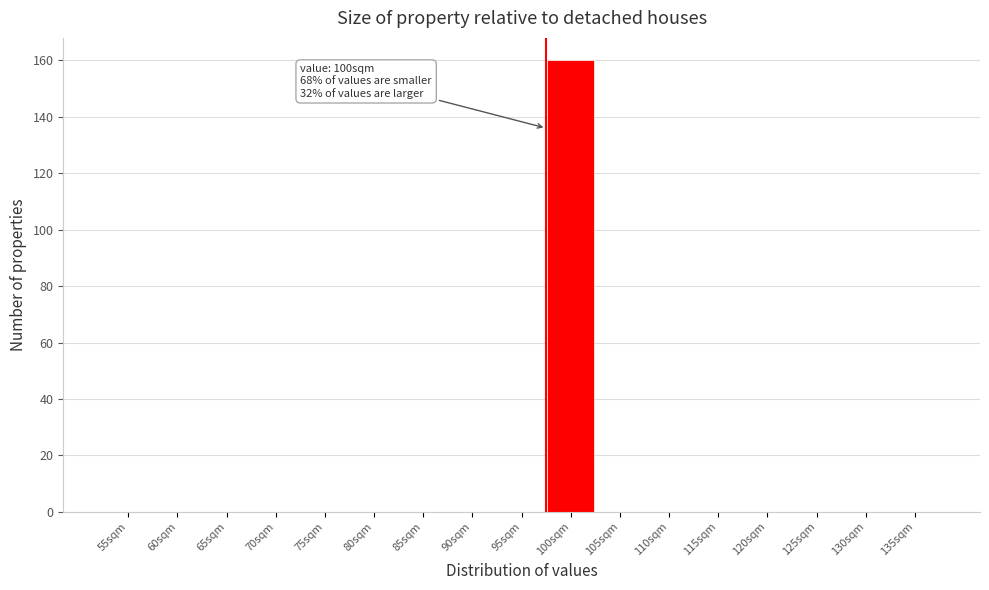

Reading left to right, list all the values displayed in this chart.

55sqm=0	60sqm=0	65sqm=0	70sqm=0	75sqm=0	80sqm=0	85sqm=0	90sqm=0	95sqm=0	100sqm=160	105sqm=0	110sqm=0	115sqm=0	120sqm=0	125sqm=0	130sqm=0	135sqm=0